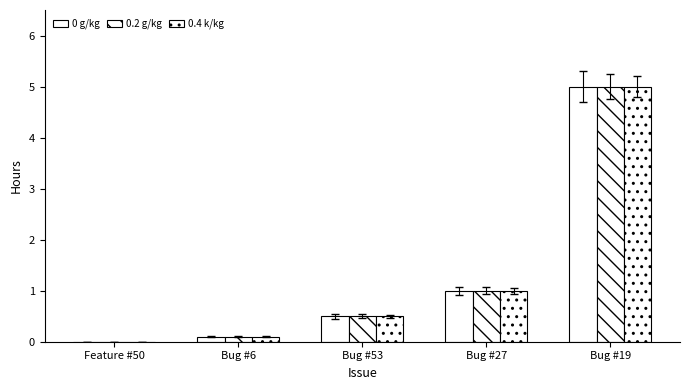

Are the bars horizontal?

No